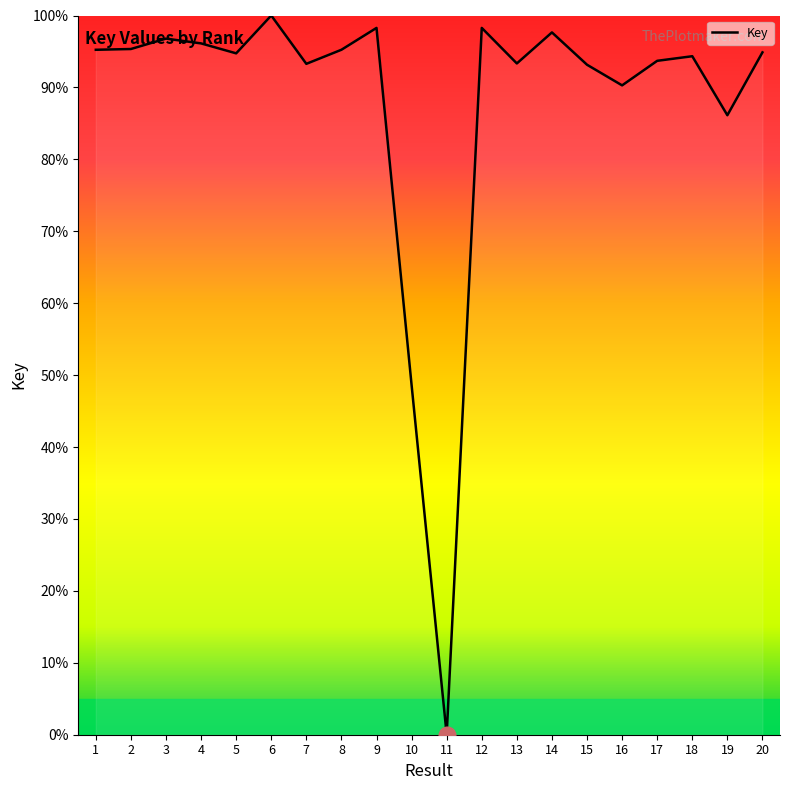

What is the difference between the values at 2 and 7?

2.1